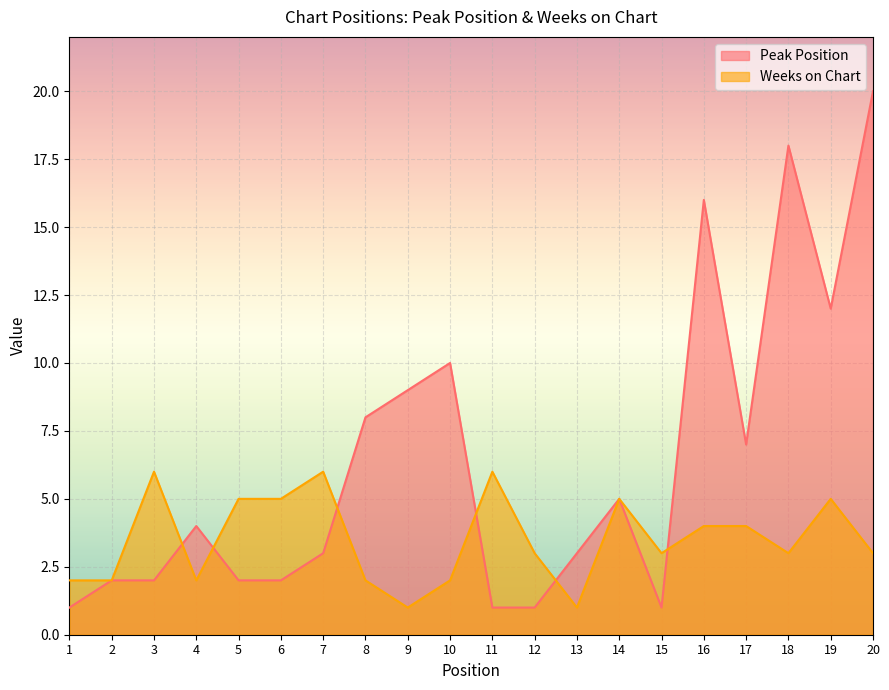

How many times do Weeks on Chart and Peak Position cross each other?

6